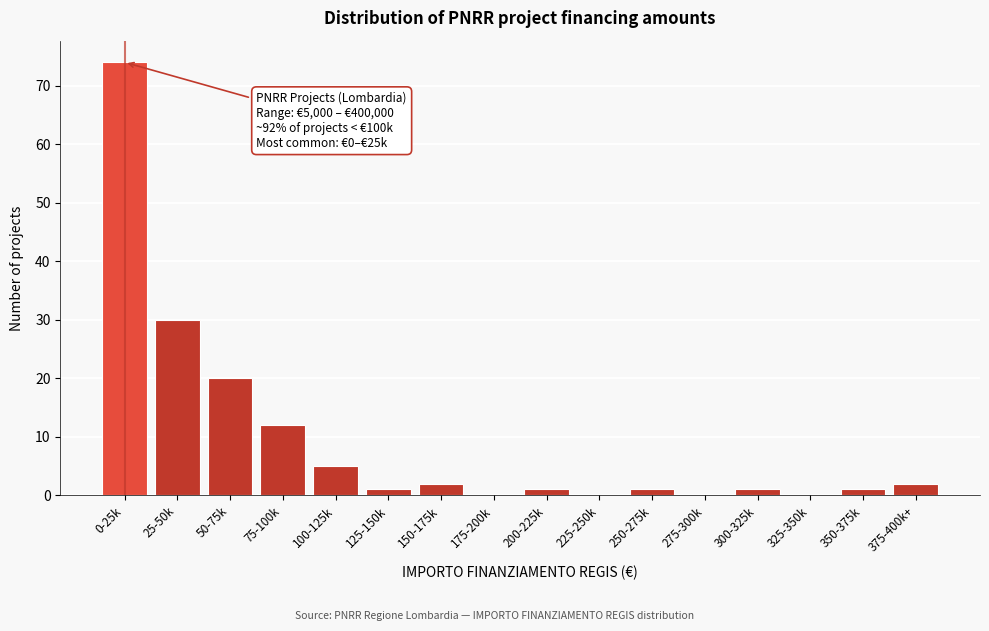

Reading right to left, what are all the values shown in this chart?

375-400k+=2	350-375k=1	325-350k=0	300-325k=1	275-300k=0	250-275k=1	225-250k=0	200-225k=1	175-200k=0	150-175k=2	125-150k=1	100-125k=5	75-100k=12	50-75k=20	25-50k=30	0-25k=74